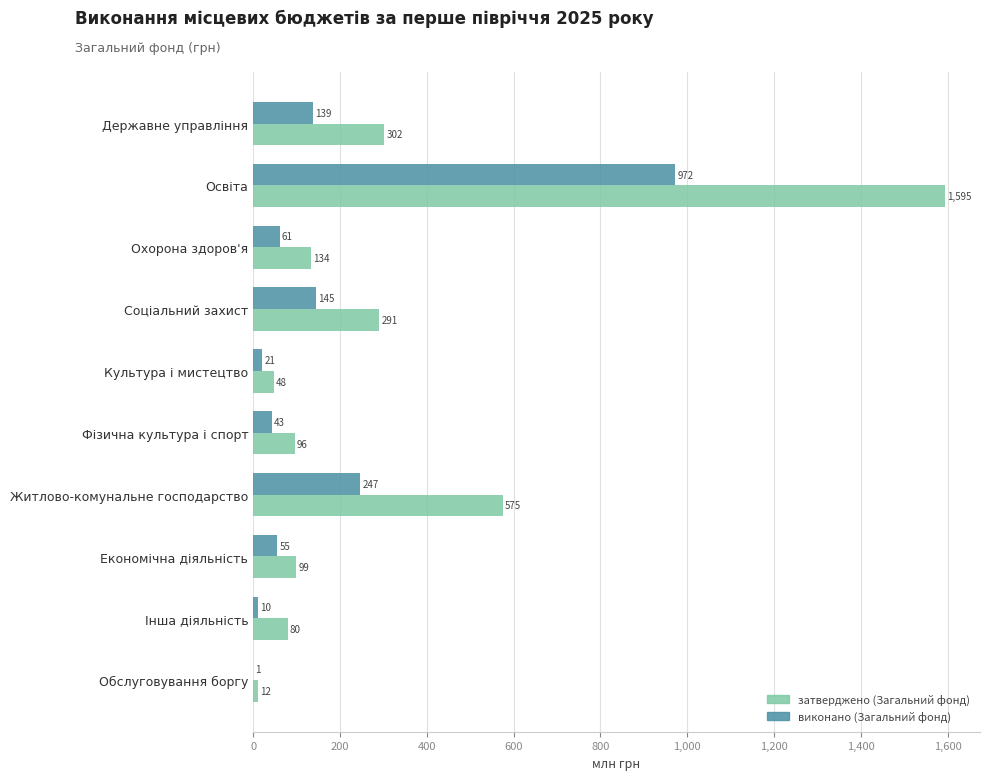

Which series has the largest total across all categories?

затверджено (Загальний фонд)